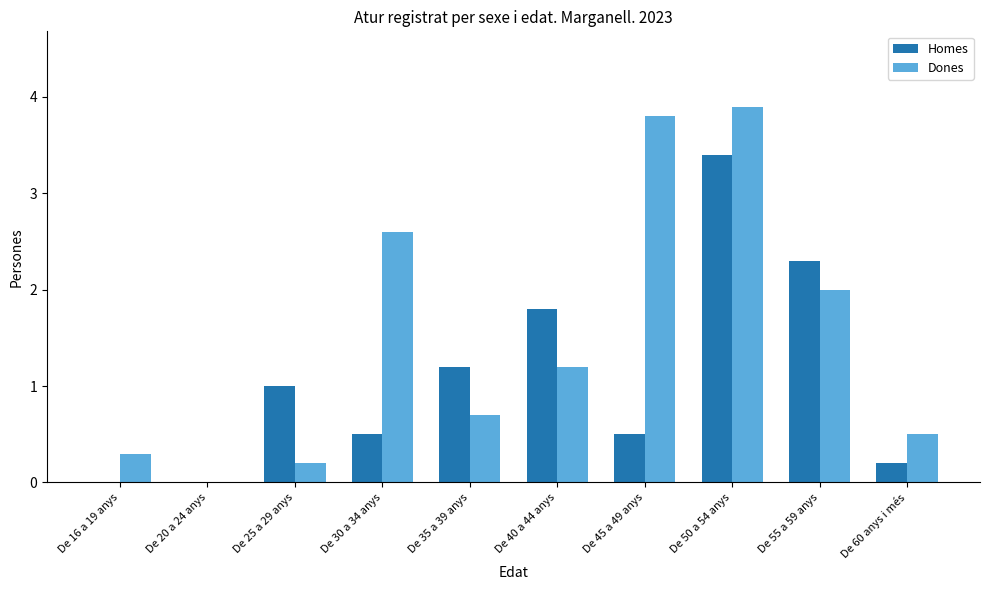

True or false: Dones has a value of 3.9 at De 50 a 54 anys.

True